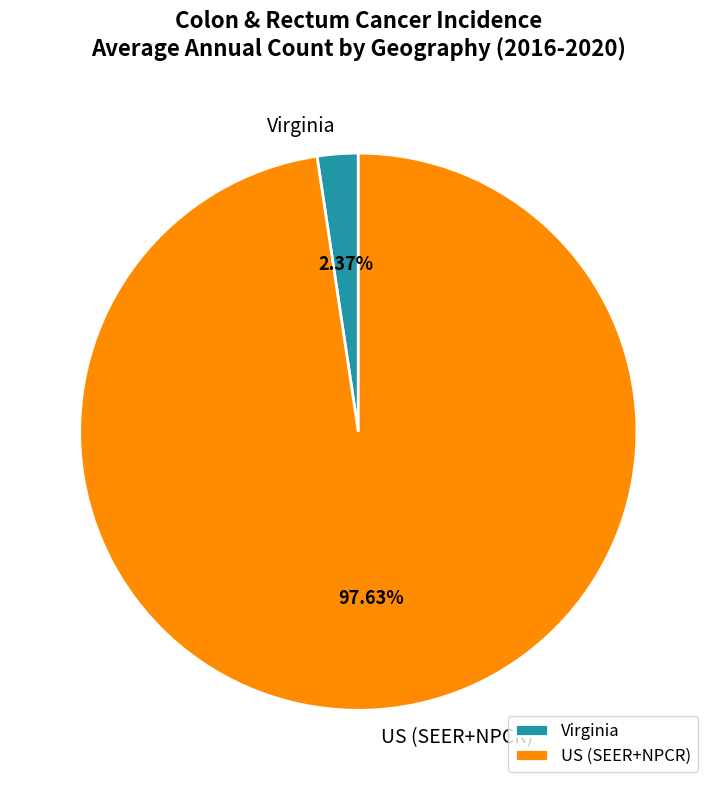

Between US (SEER+NPCR) and Virginia, which is larger?

US (SEER+NPCR)